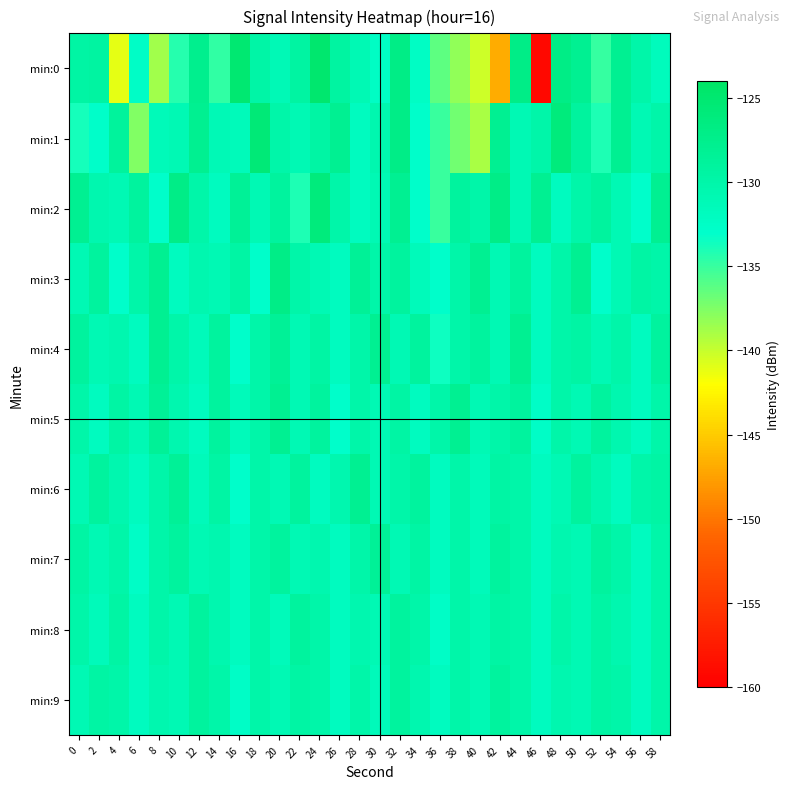

At which category is the sum across all series the highest?

32